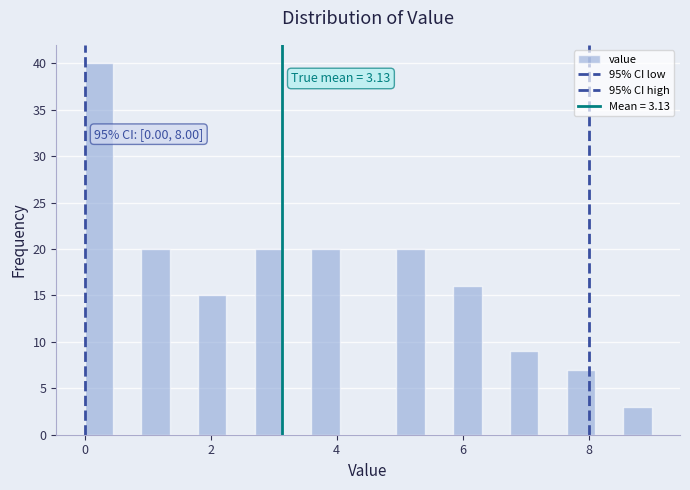

Read against the x-axis, roughly where is the centre of the tallest bar?

0.2